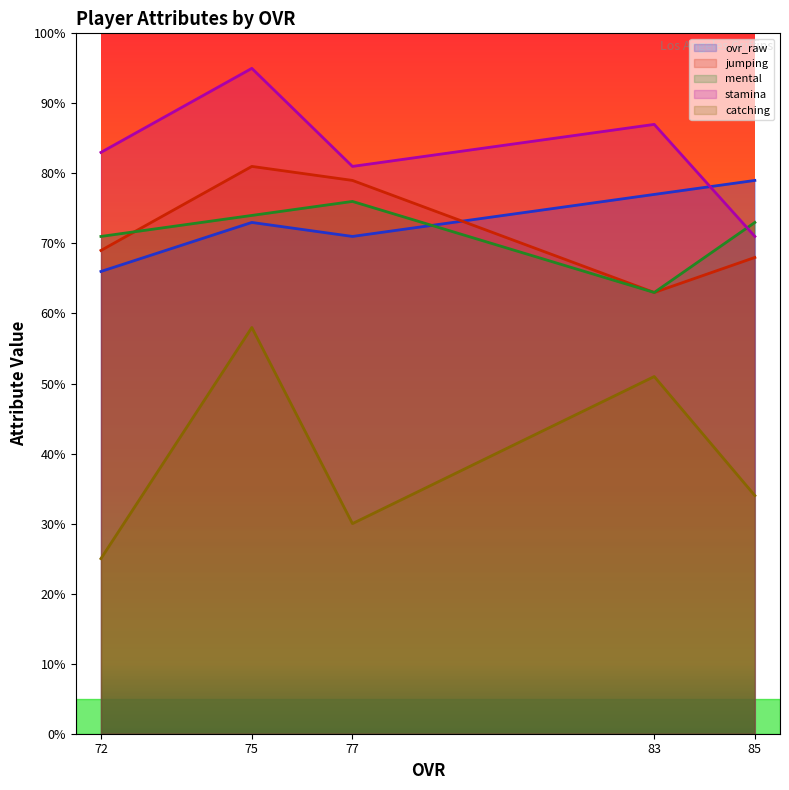

True or false: catching has a value of 78 at 83.

False